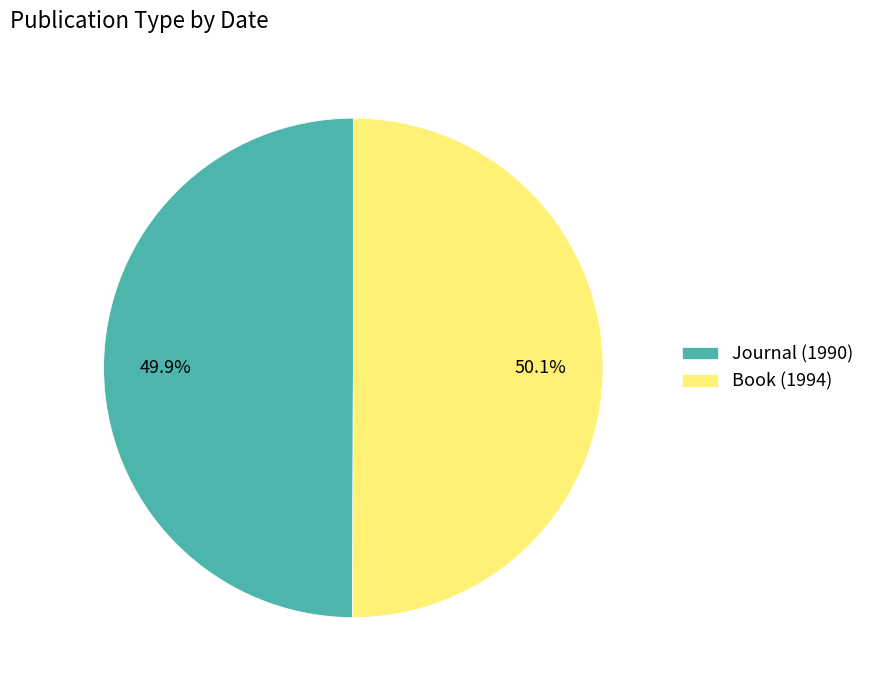

What percentage is the Journal slice, to the nearest percent?

50%